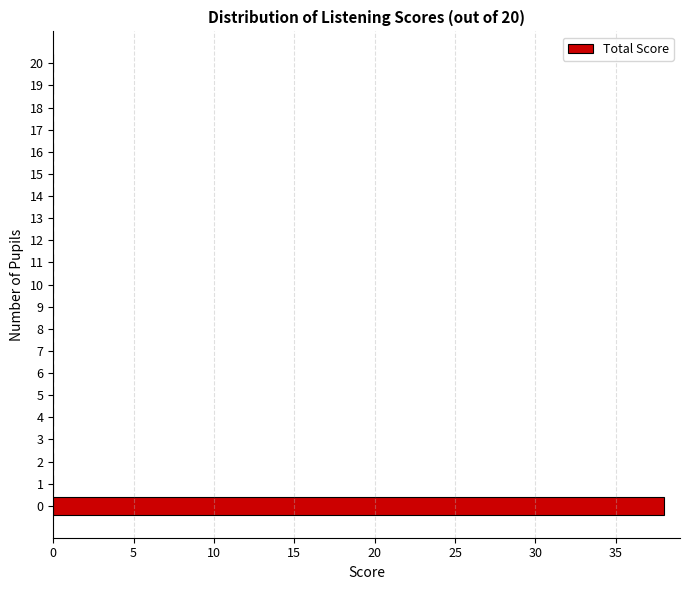

Reading bottom to top, what are all the values shown in this chart?

0=38	1=0	2=0	3=0	4=0	5=0	6=0	7=0	8=0	9=0	10=0	11=0	12=0	13=0	14=0	15=0	16=0	17=0	18=0	19=0	20=0